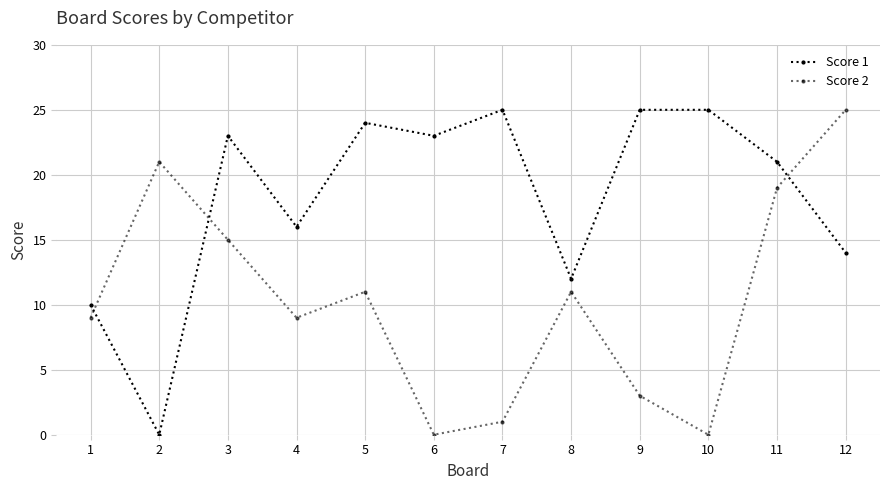

What is the sum of all Score 1 values?

218